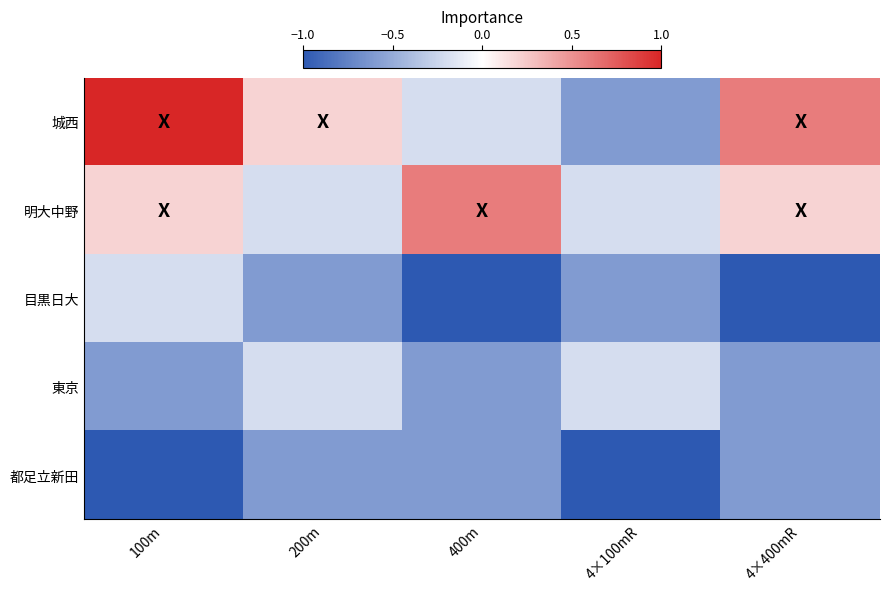

What is the total value across all series at 100m?

-0.6